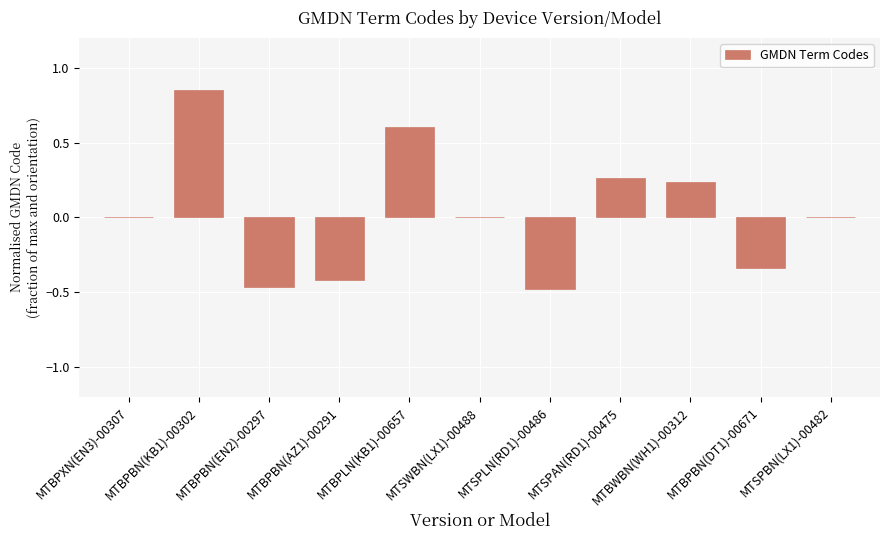

Between MTSPLN(RD1)-00486 and MTBPXN(EN3)-00307, which is larger?

MTBPXN(EN3)-00307